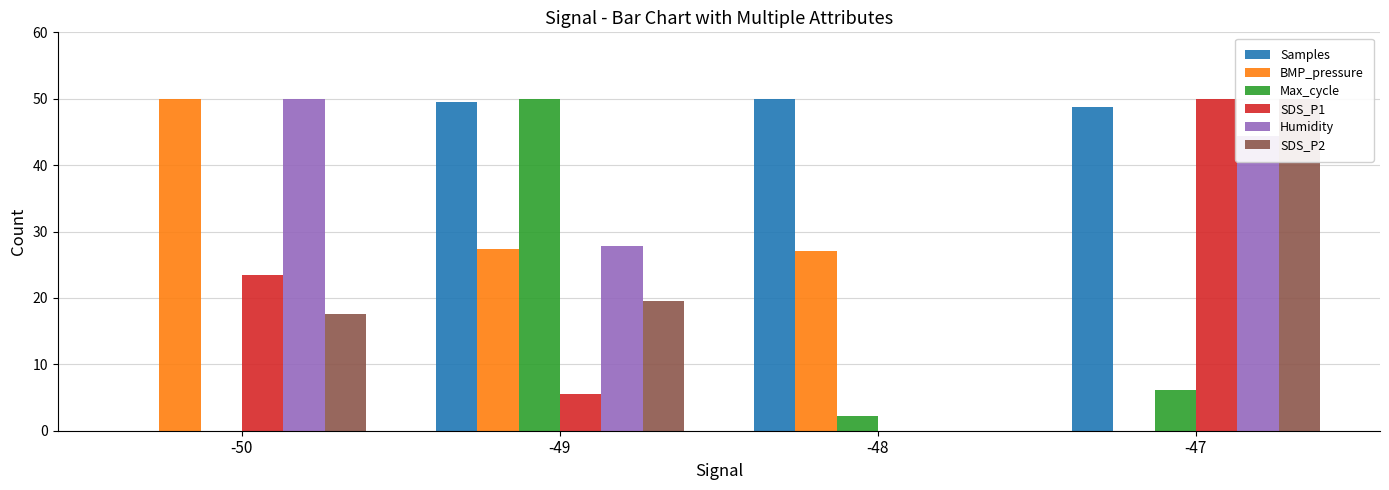

How many bars are there in each group?

6